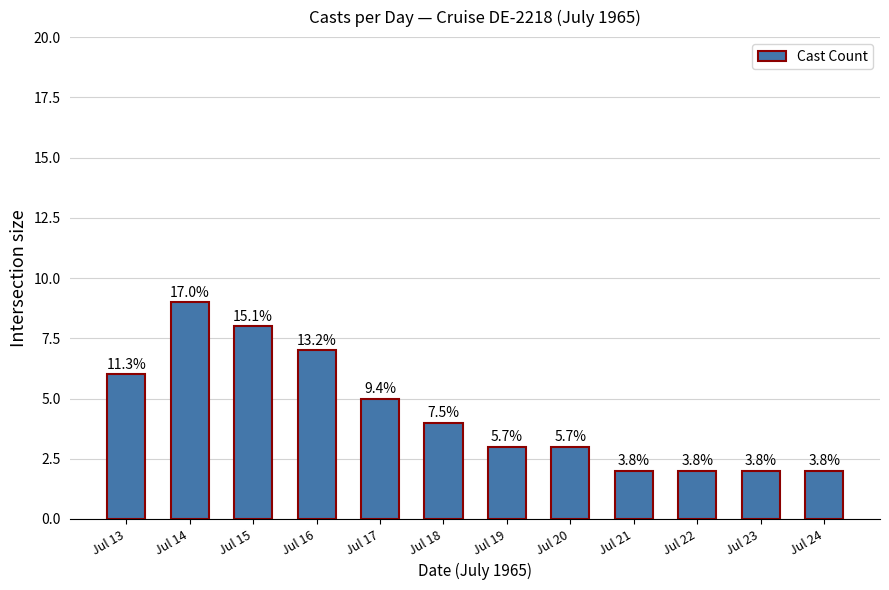

Reading left to right, list all the values displayed in this chart.

Jul 13=6	Jul 14=9	Jul 15=8	Jul 16=7	Jul 17=5	Jul 18=4	Jul 19=3	Jul 20=3	Jul 21=2	Jul 22=2	Jul 23=2	Jul 24=2